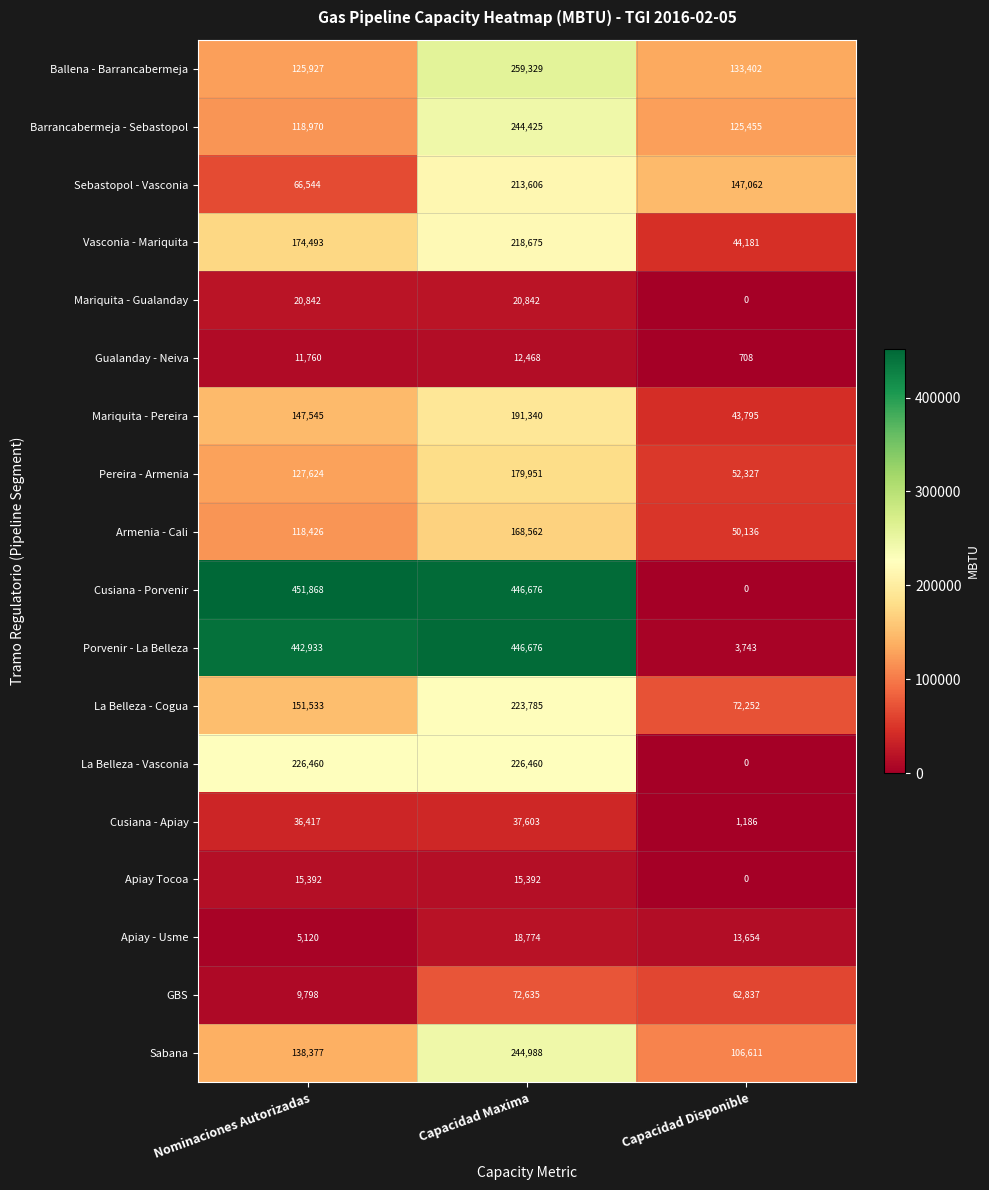

True or false: GBS has a value of 9798 at Nominaciones Autorizadas.

True